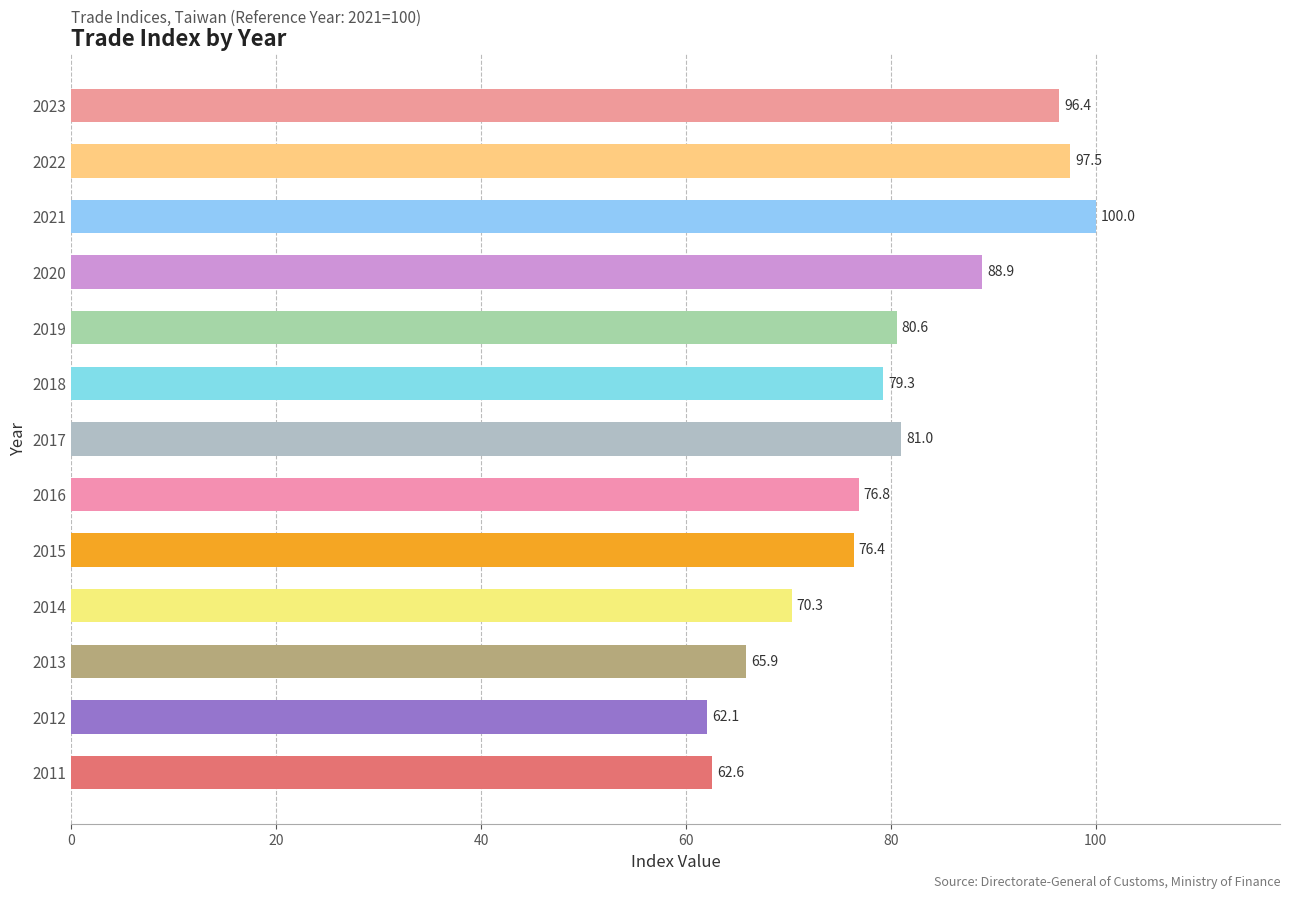

What is the minimum value shown in the chart?

62.1